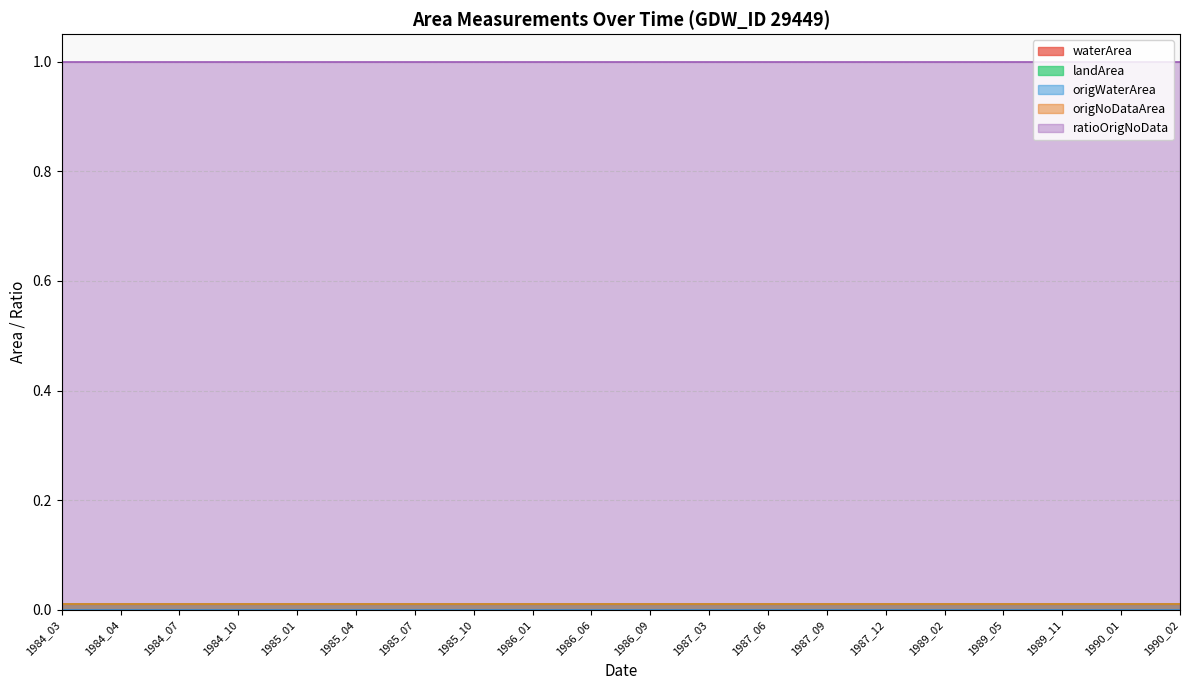

Does the chart have visible grid lines?

Yes